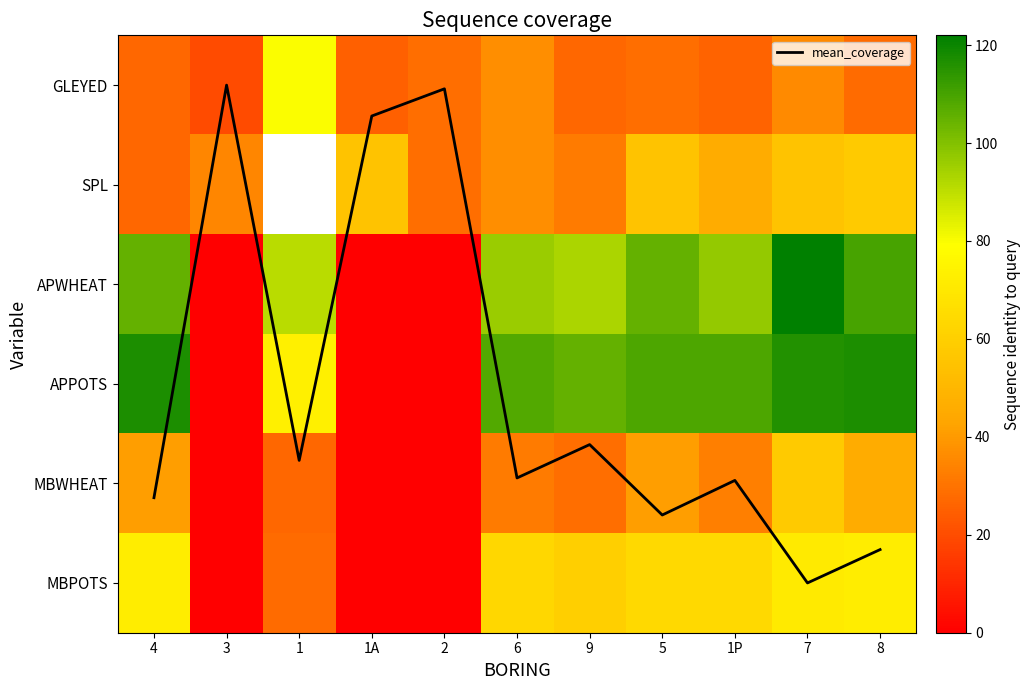

What is the difference between the second highest and minimum values in the mean_coverage series?

4.7